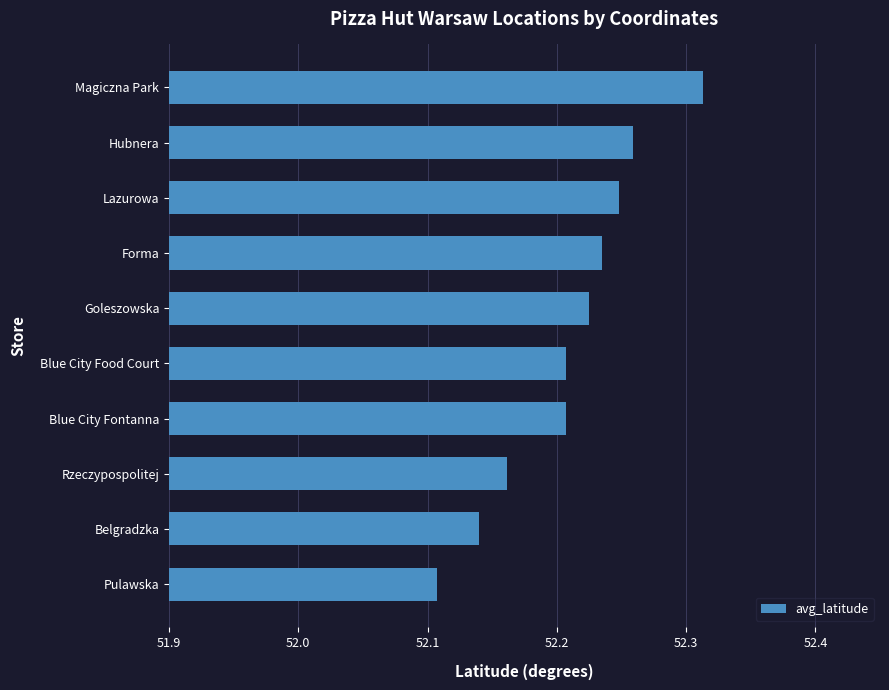

What is the sum of all values?

522.1